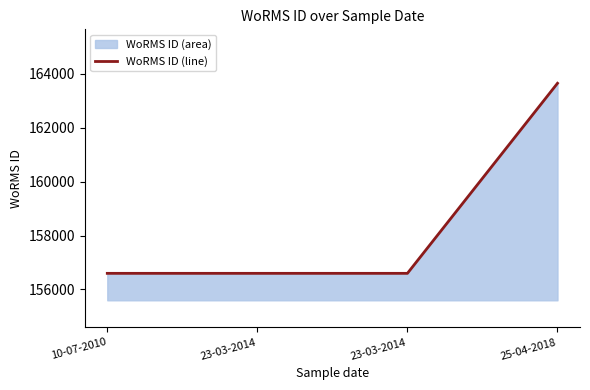

At which category does the chart reach its minimum across all series?

10-07-2010